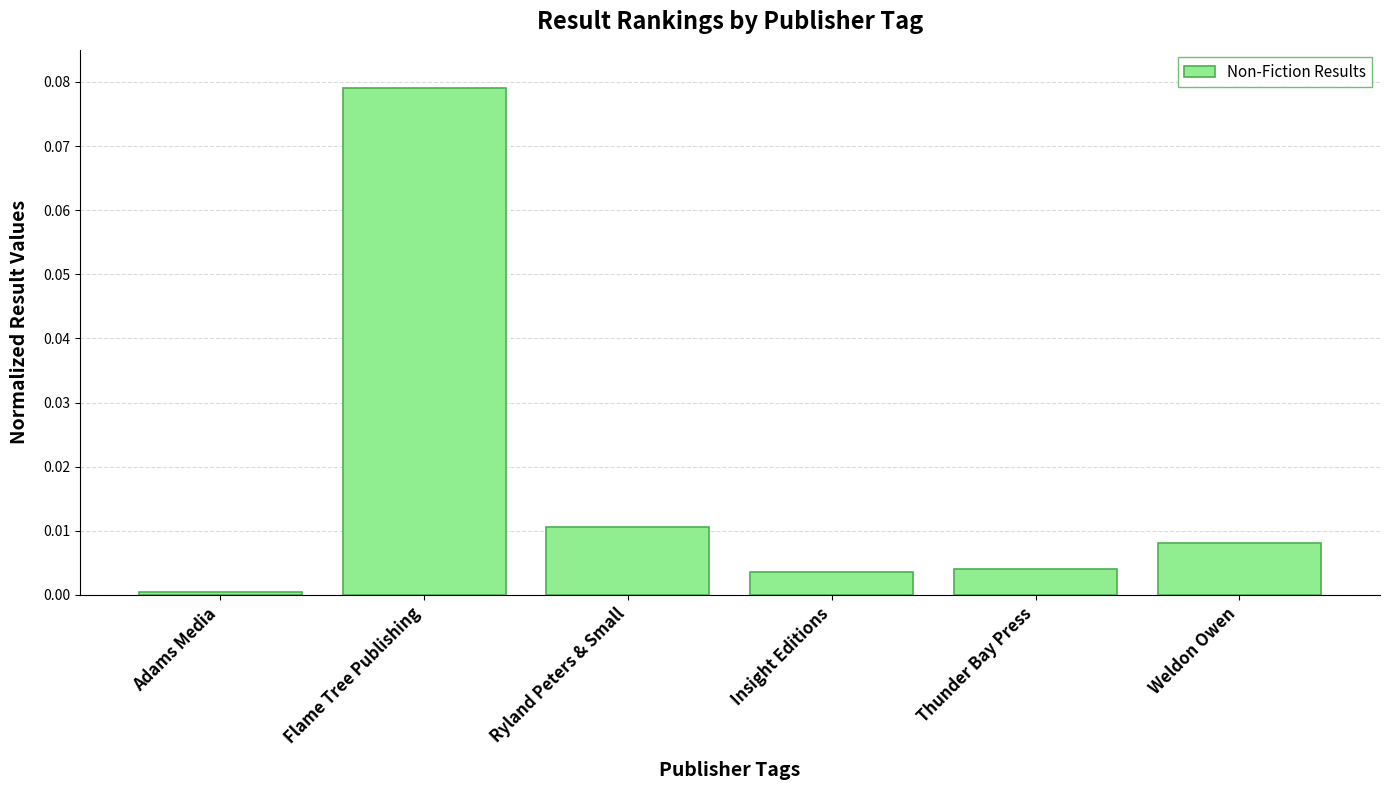

True or false: the data shows 0.0 at Ryland Peters & Small.

True